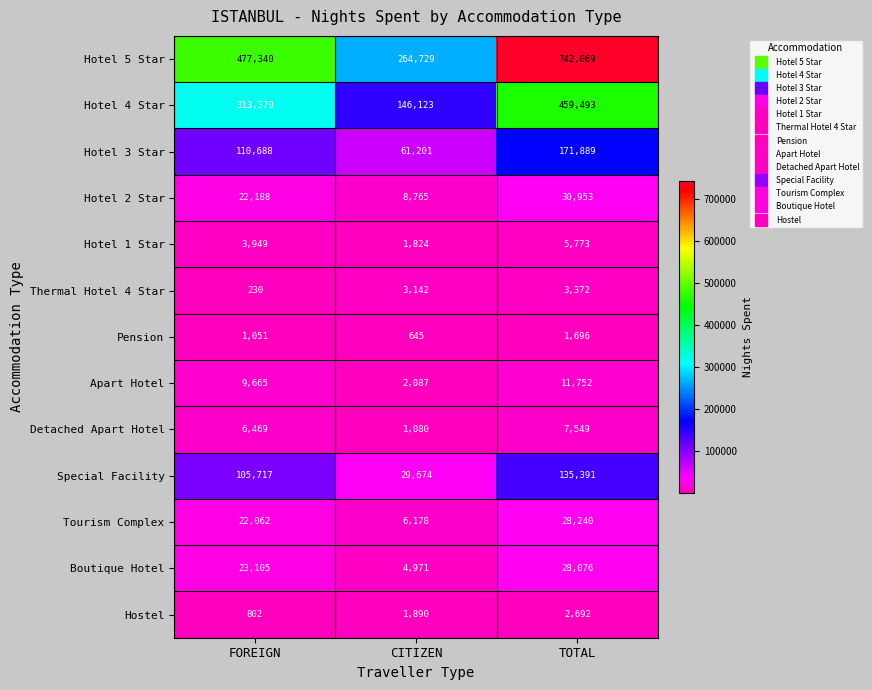

What is the average value of the Special Facility series?

90261